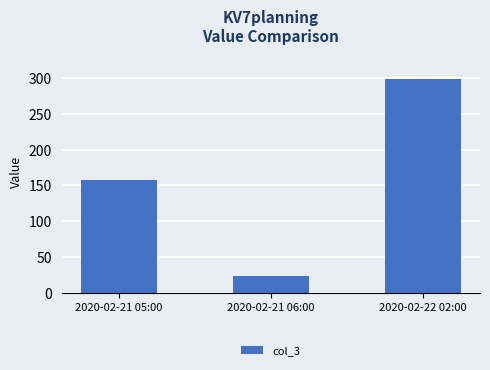

What is the value of the 3rd bar from the left?

298